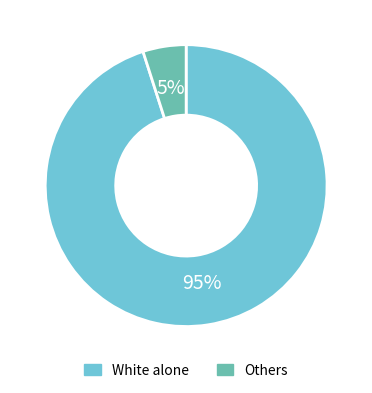

What is the largest slice in the pie chart?

White alone